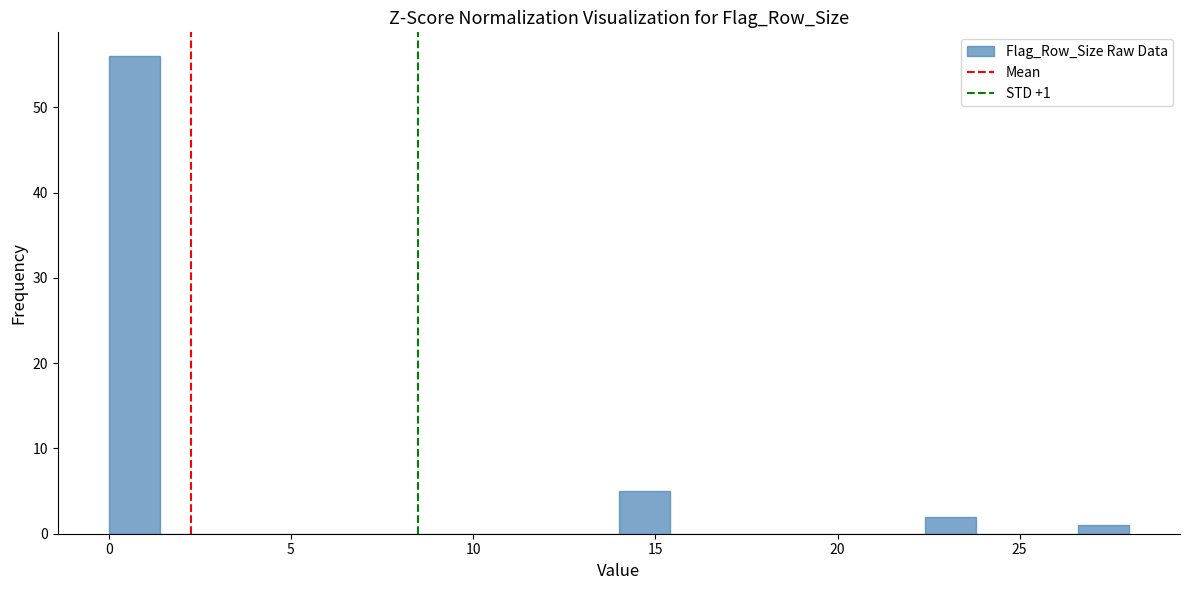

Around what value on the x-axis is the tallest bar? Give the approximate position of its centre, as read against the axis.

0.5